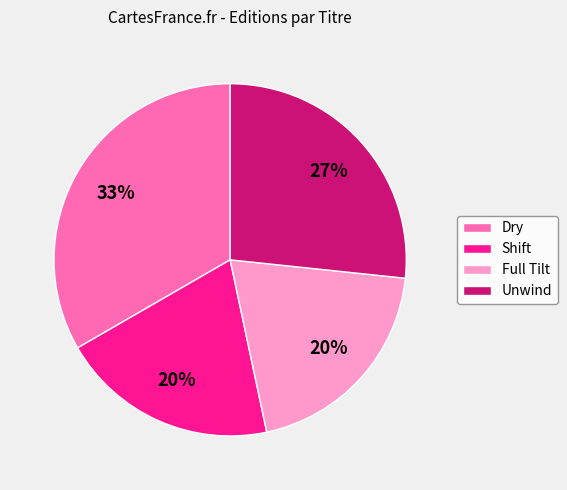

Combined, do Unwind and Dry account for over 50%?

Yes